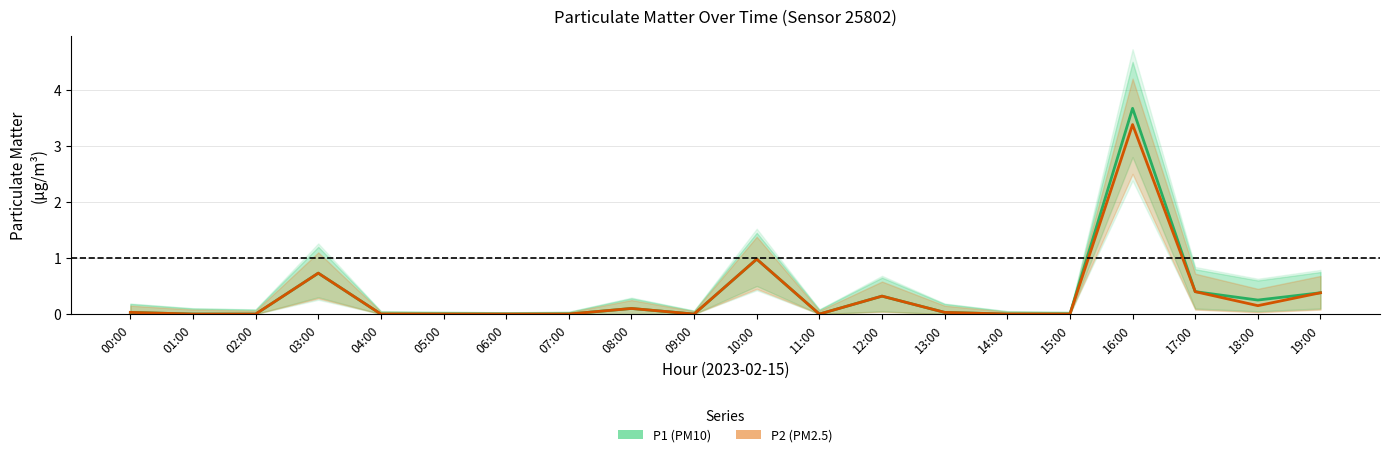

True or false: P2 (PM2.5) and P1 (PM10) intersect in this chart.

False